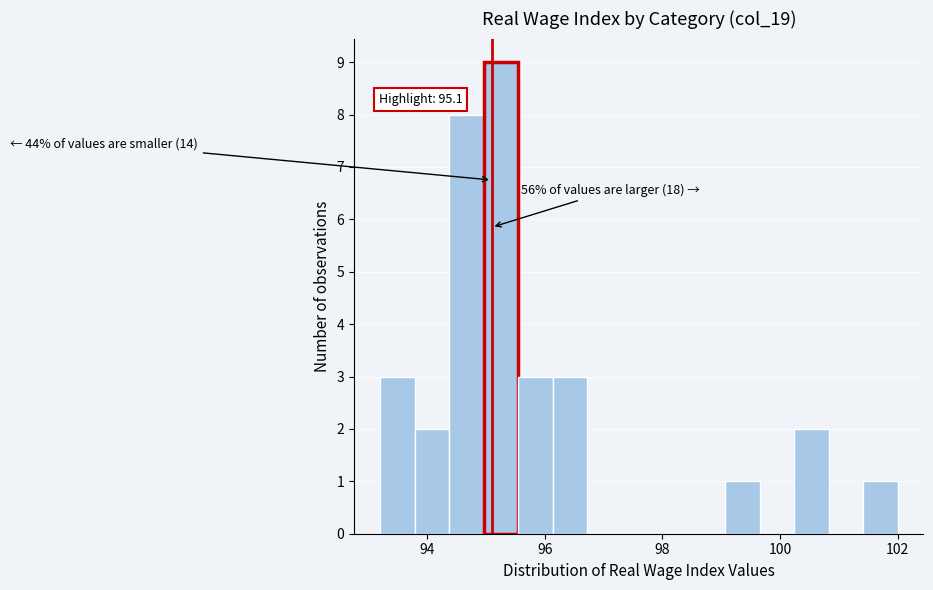

Around what value on the x-axis is the tallest bar? Give the approximate position of its centre, as read against the axis.

95.2